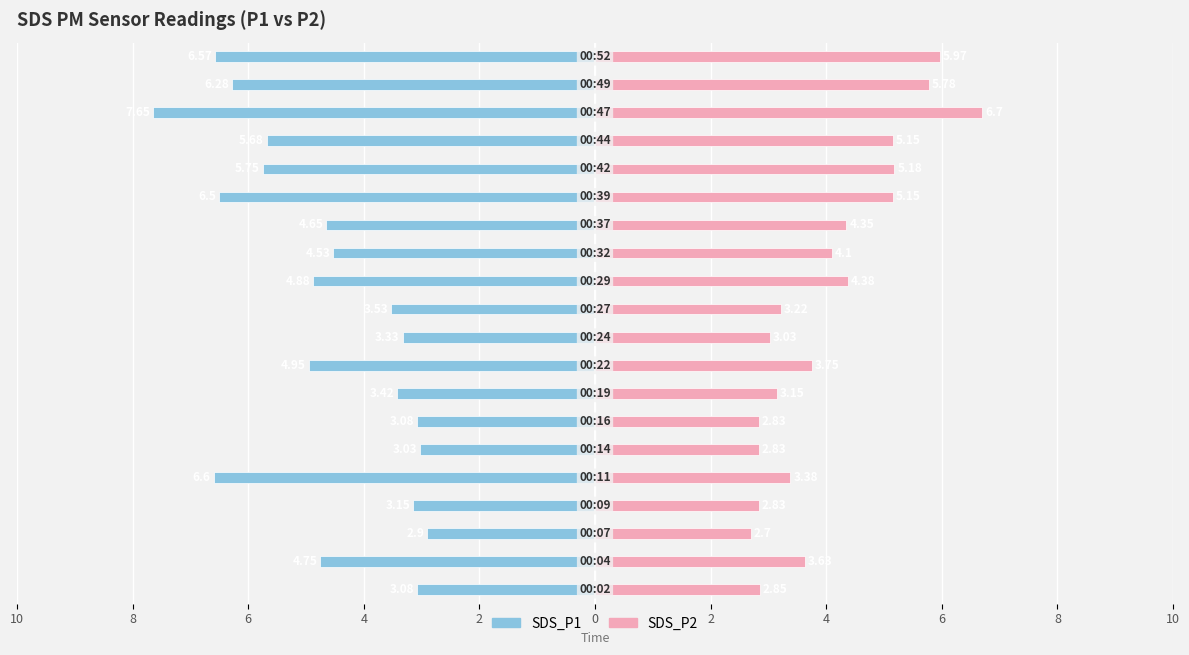

How many bars are there in each group?

2